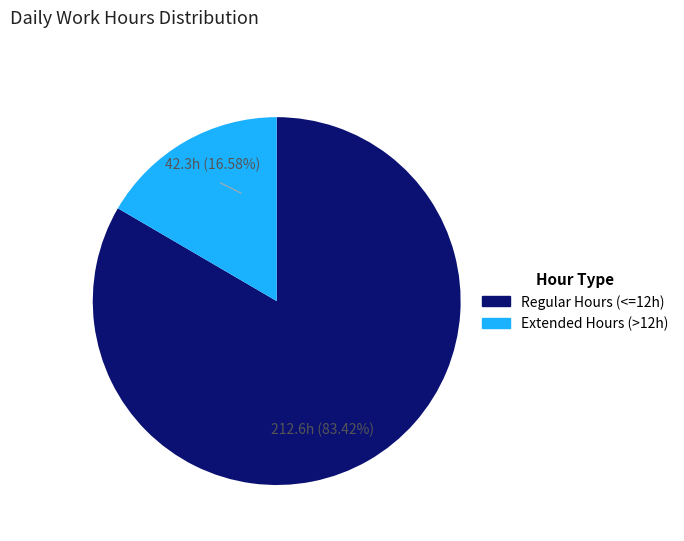

To the nearest percent, what is the average slice percentage?

50%